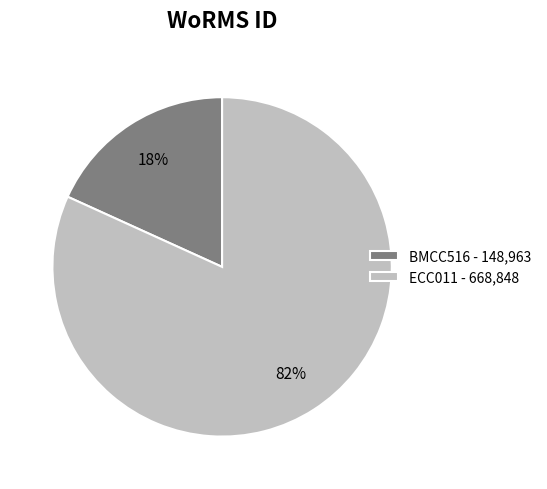

Is ECC011 the majority of the pie?

Yes